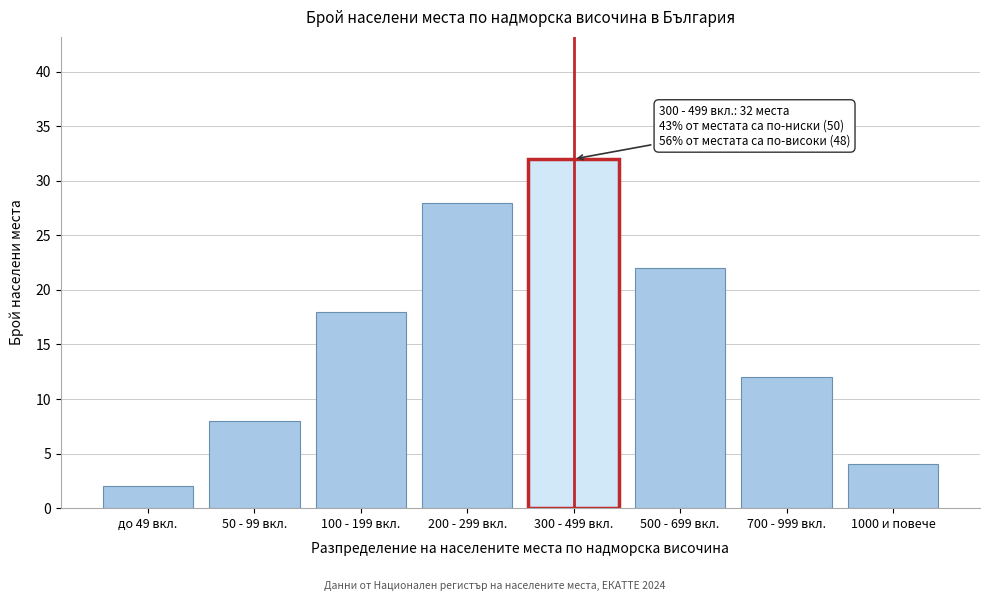

Reading right to left, list all the values displayed in this chart.

1000 и повече=4	700 - 999 вкл.=12	500 - 699 вкл.=22	300 - 499 вкл.=32	200 - 299 вкл.=28	100 - 199 вкл.=18	50 - 99 вкл.=8	до 49 вкл.=2